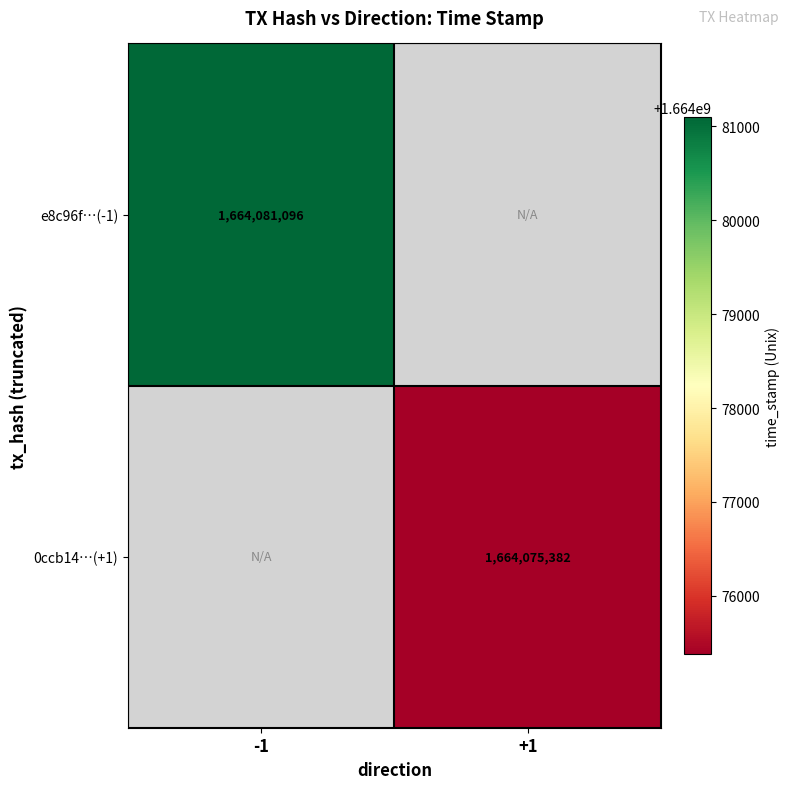

True or false: 0ccb14…(+1) has a value of 1664075382 at +1.

True